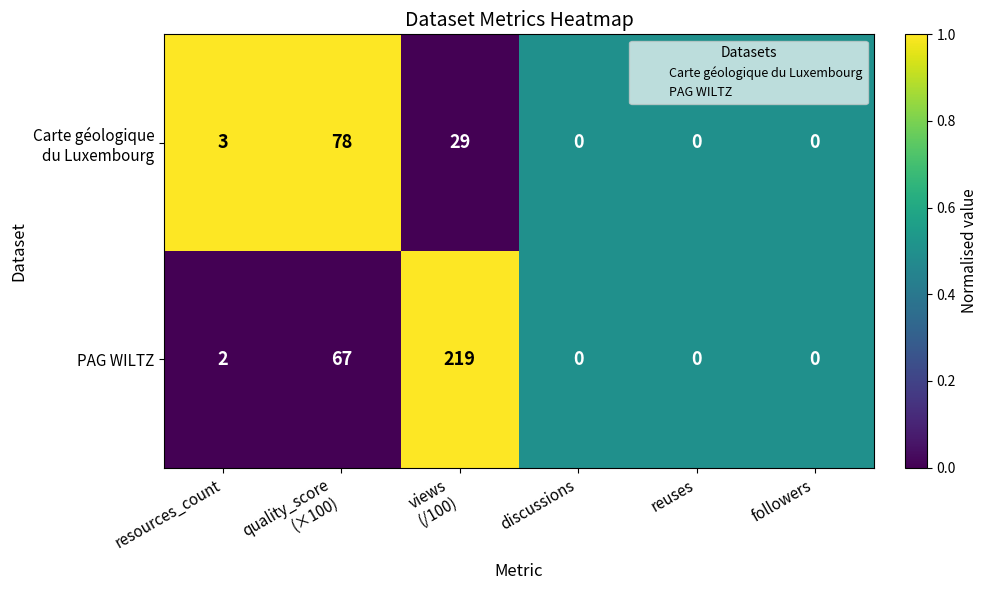

Count the number of data series in this chart.

2